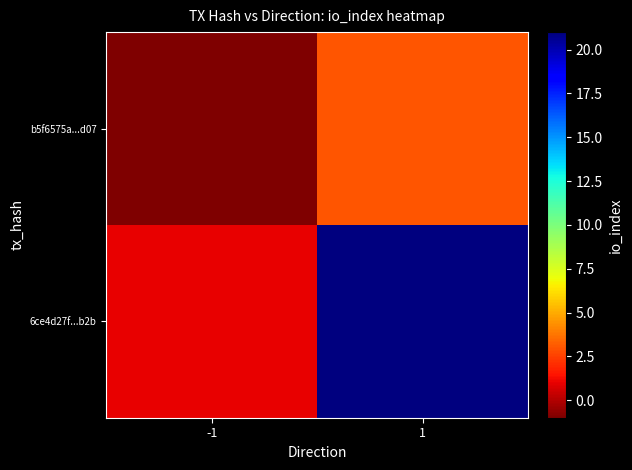

At which category does the chart reach its peak across all series?

1